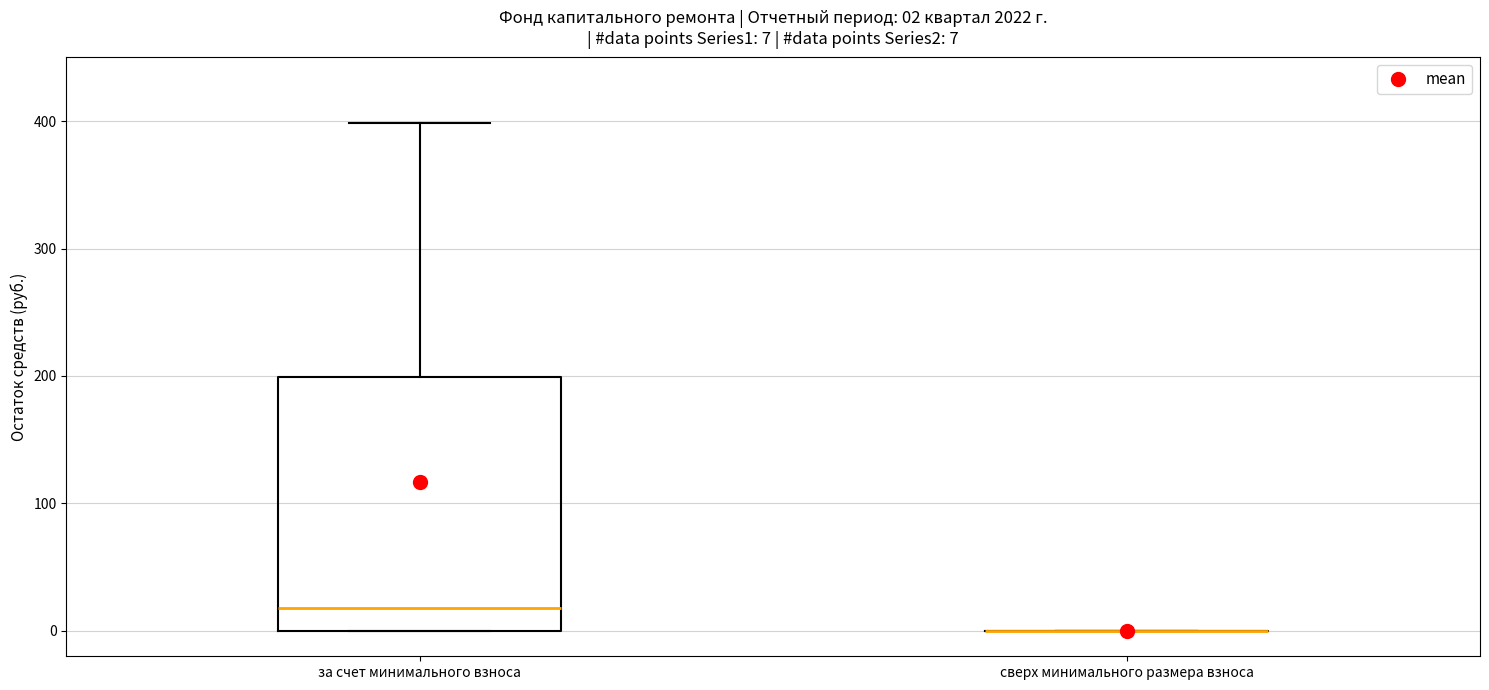

Which box is the tallest, from its lower edge to its upper edge?

за счет минимального взноса